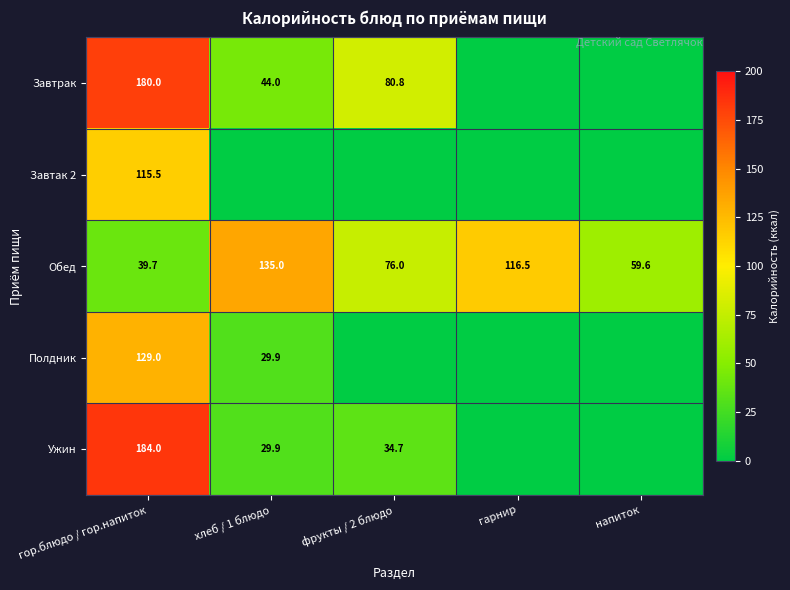

What is the difference between the Обед values at хлеб / 1 блюдо and фрукты / 2 блюдо?

59.0